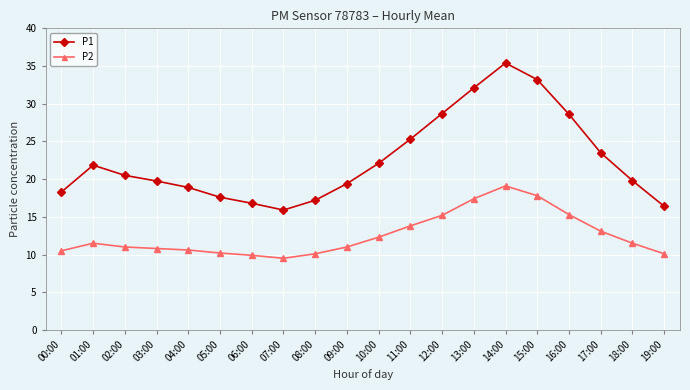

How many lines are shown in the chart?

2